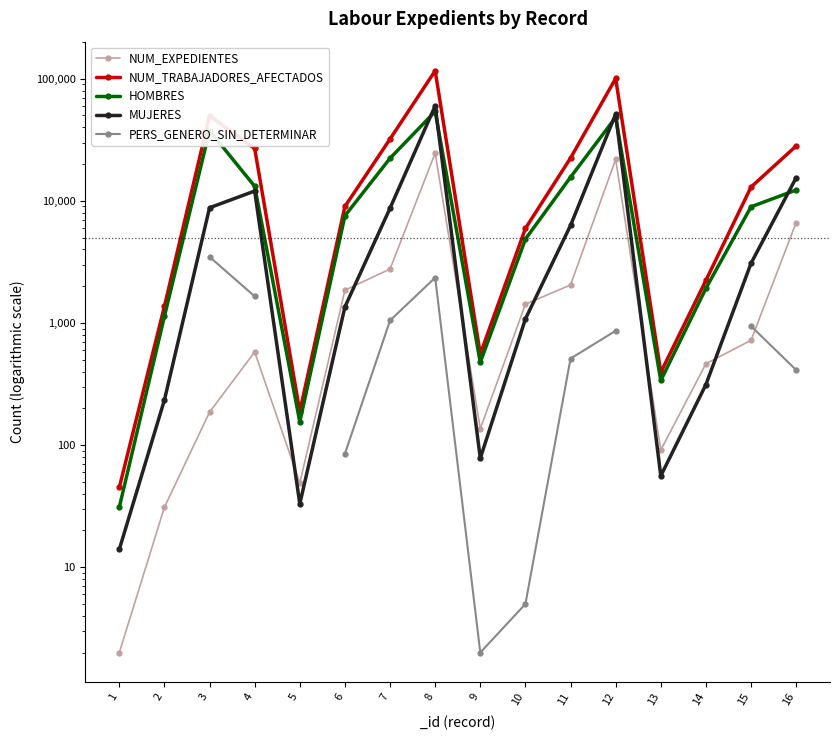

Is the value of NUM_EXPEDIENTES at 4 greater than the value of PERS_GENERO_SIN_DETERMINAR at 5?

No